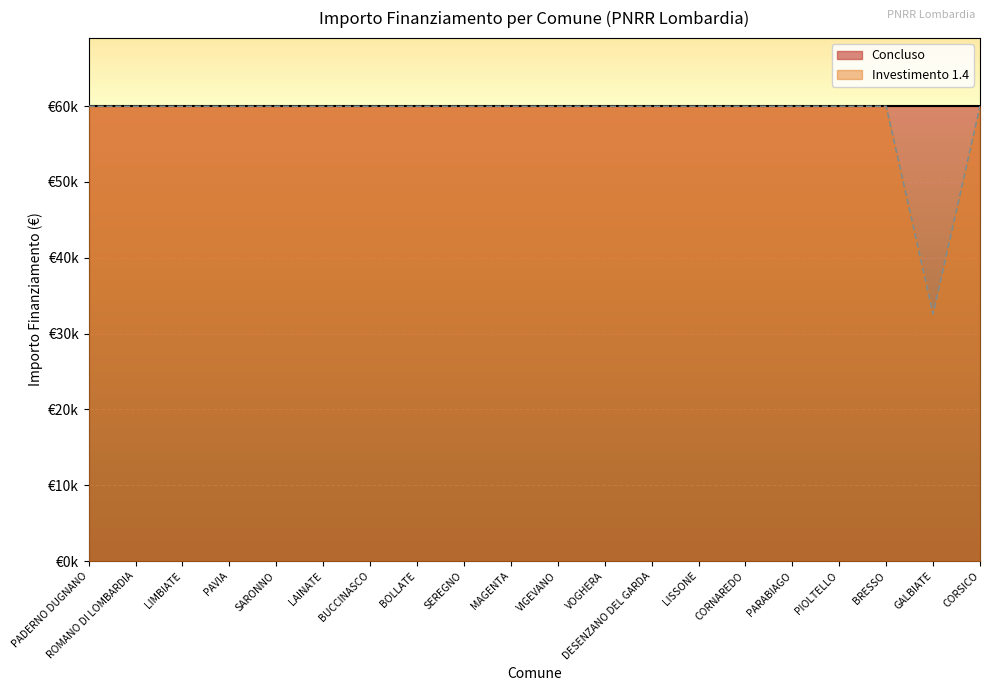

The chart shows a value of 59966 at BRESSO. True or false?

True